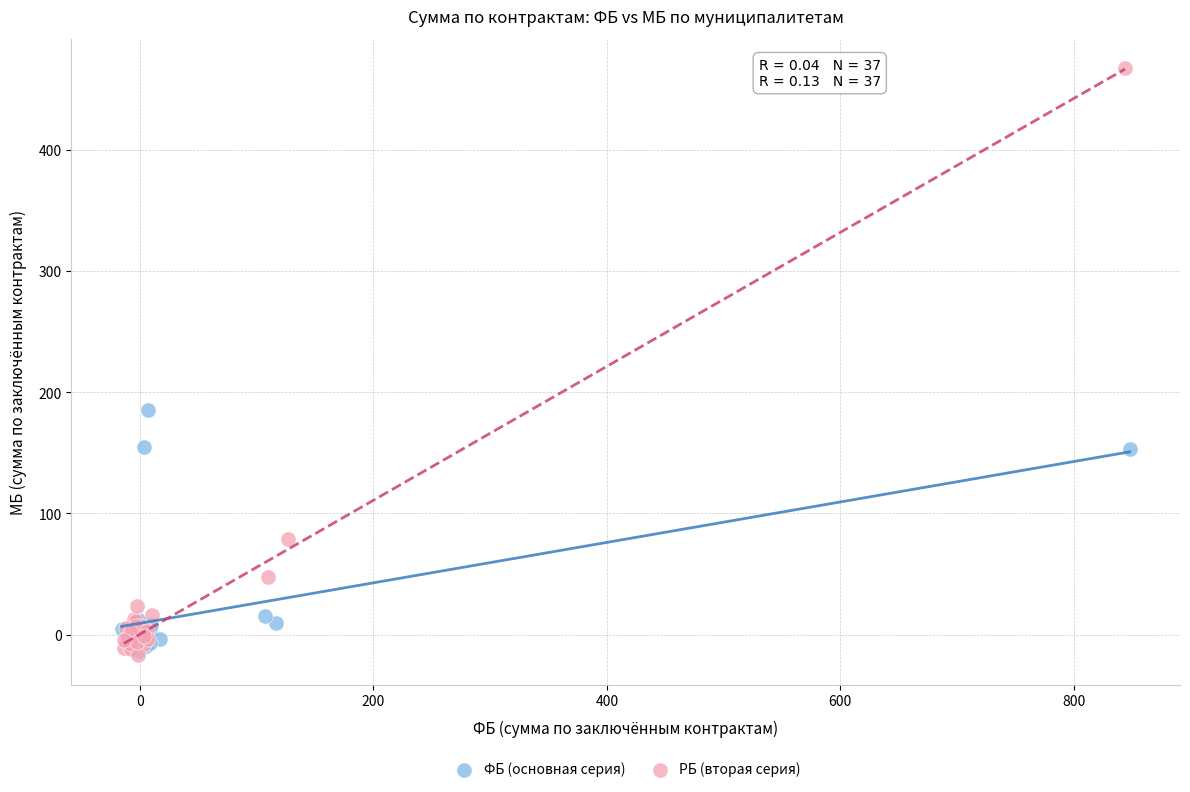

Which series has the widest spread of Y values?

РБ (вторая серия)